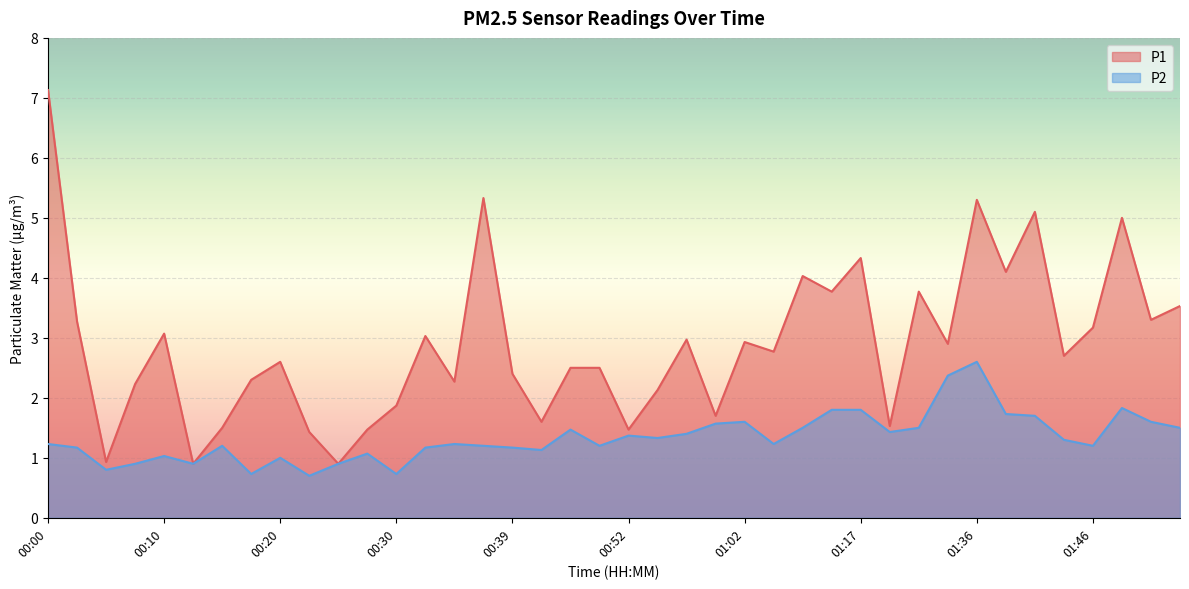

True or false: P2 and P1 cross at least once.

False